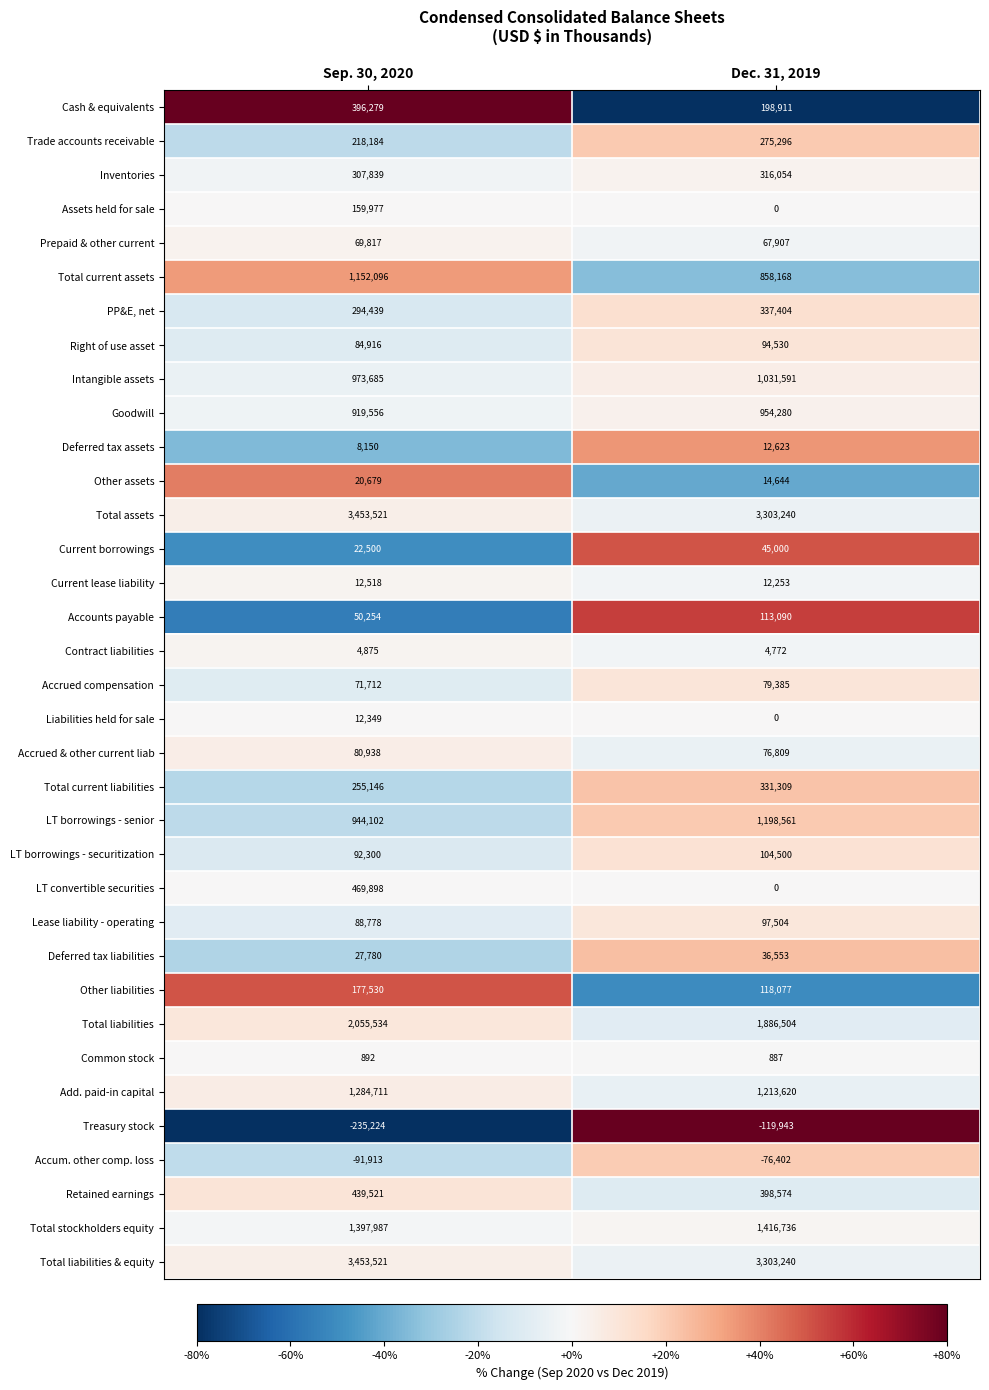

What is the difference between the maximum and minimum values in the Accounts payable series?

62836